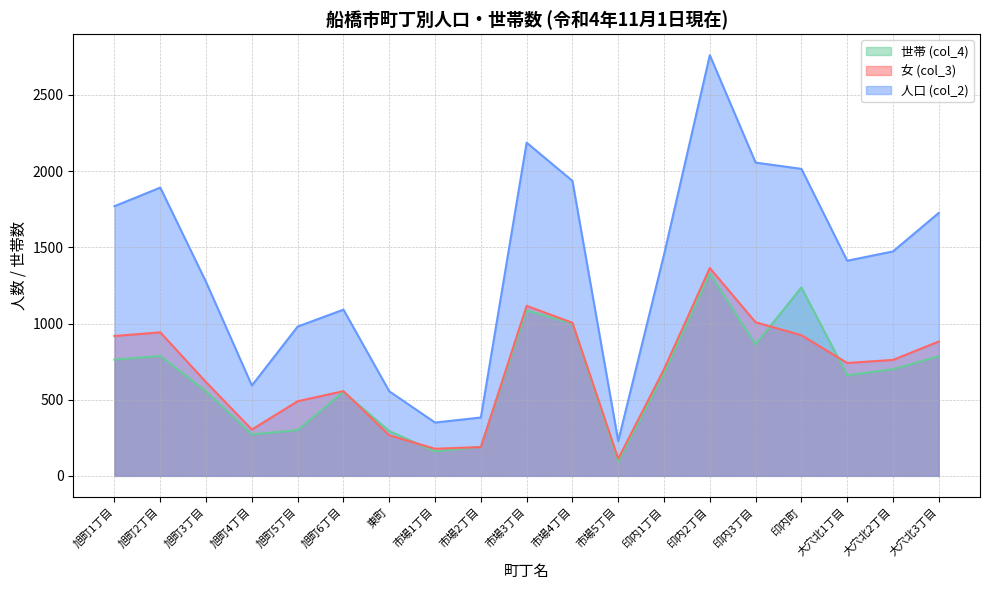

At which label does 人口 (col_2) reach its minimum?

市場5丁目